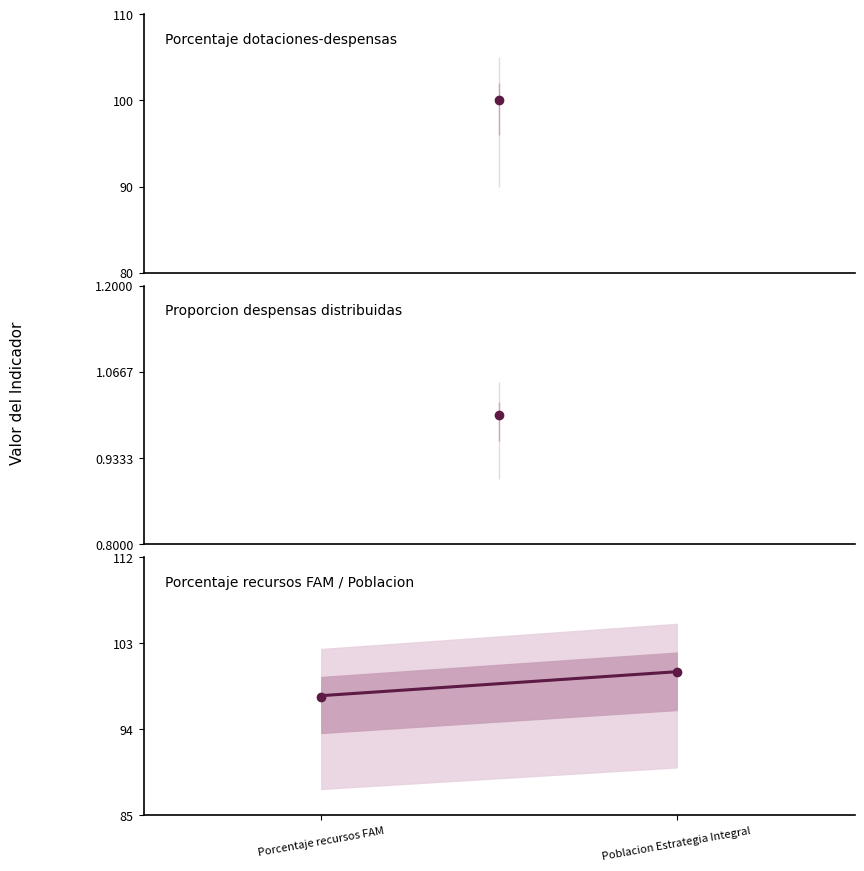

What is the label of the 2nd point from the left?

Poblacion Estrategia Integral